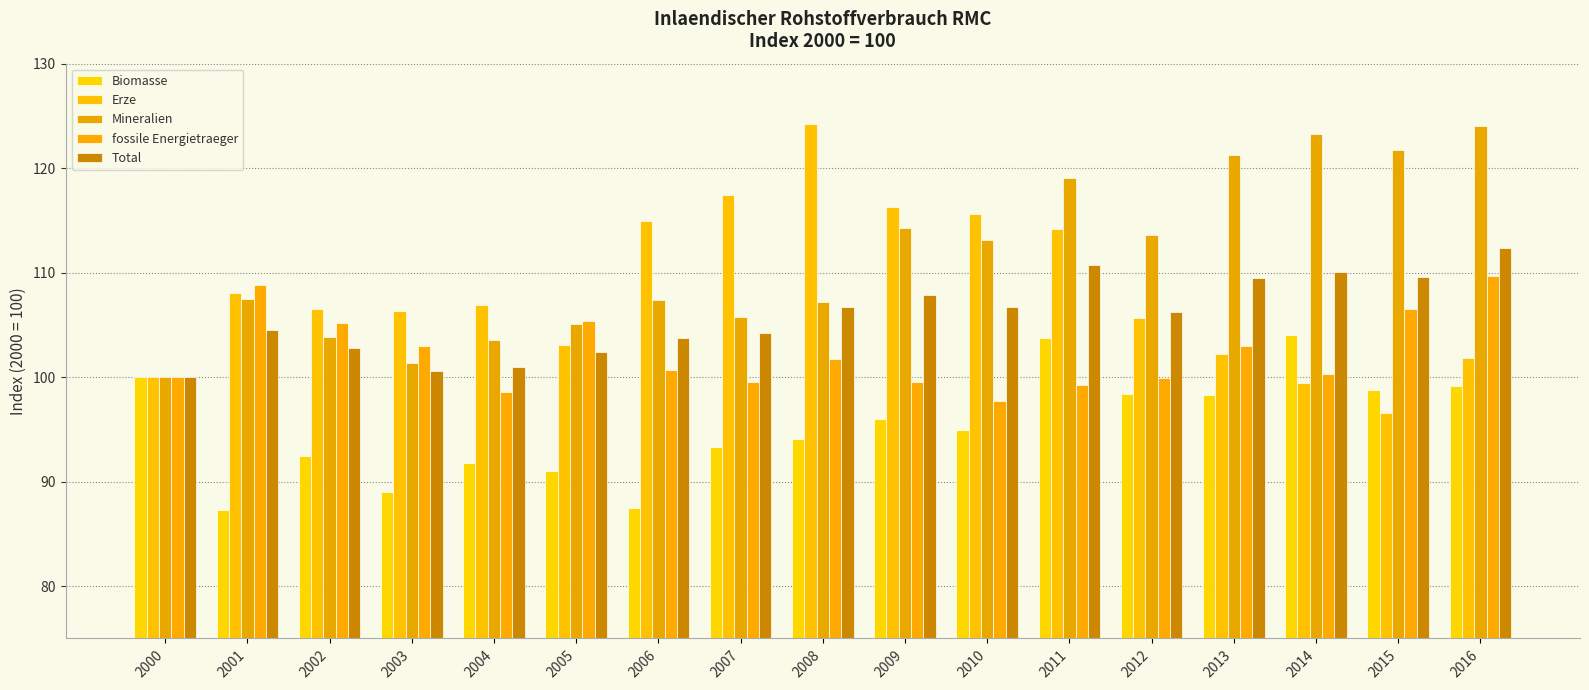

What is the value of the Biomasse bar at the 2nd from the left?

87.3